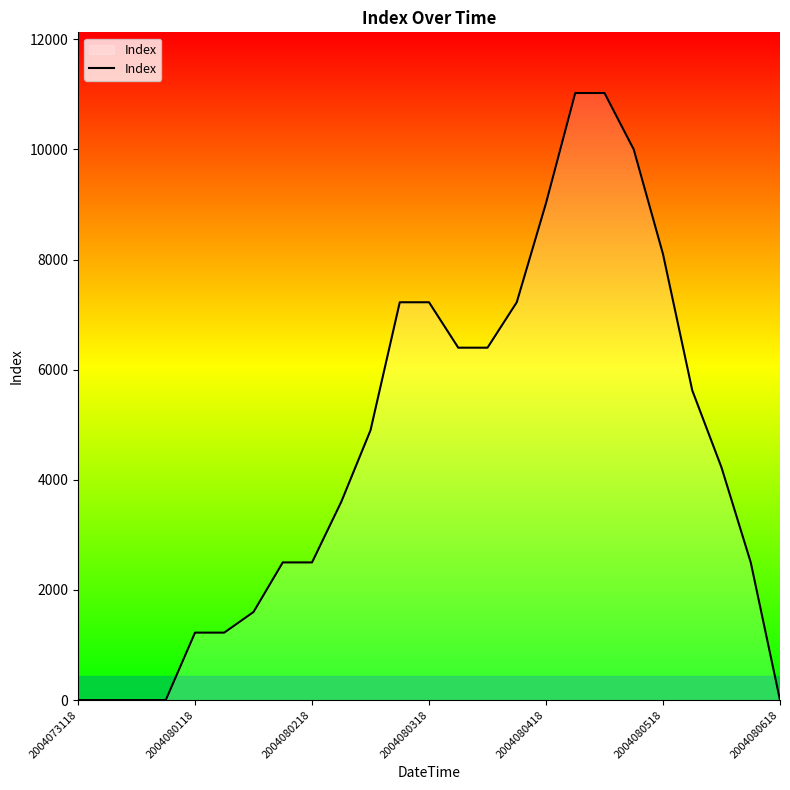

What is the average value?

4542